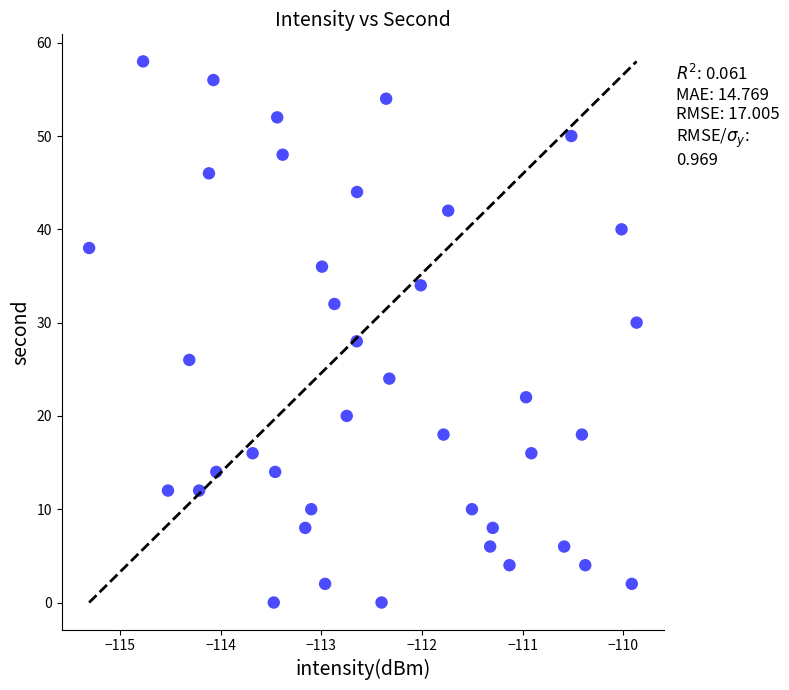

What is the range of Y values (max minus min)?

58